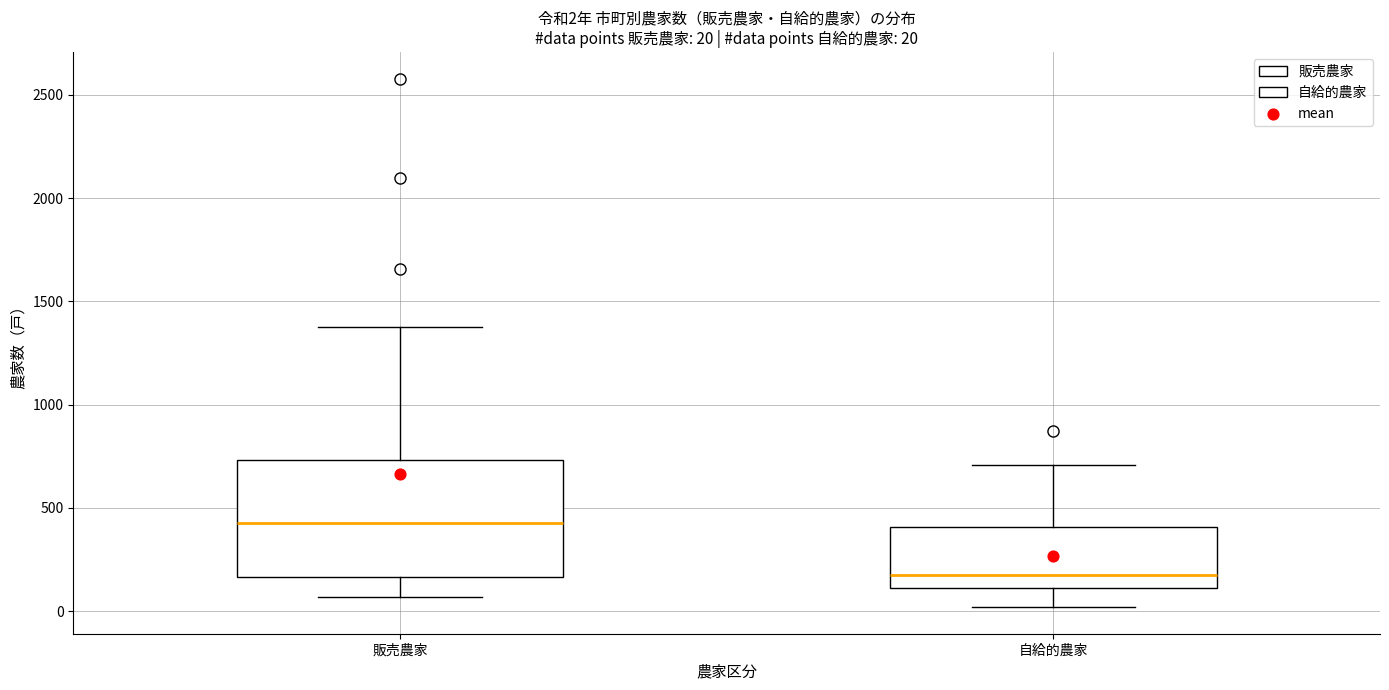

Comparing the boxes themselves (not the whiskers), which one is the tallest?

販売農家